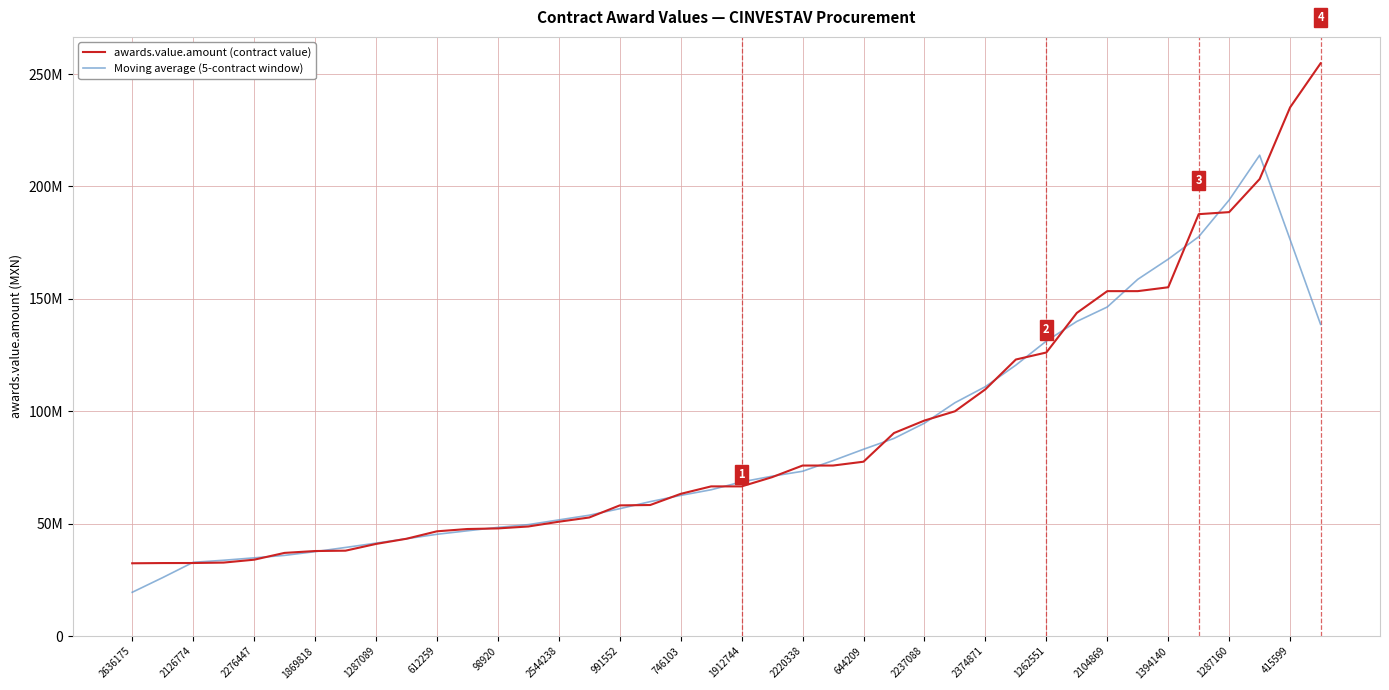

What is the difference between the second highest and second lowest values in the awards.value.amount (contract value) series?

202725470.0